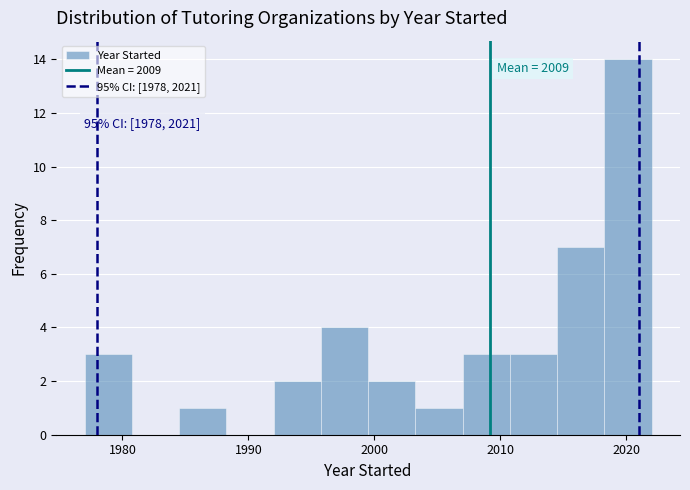

Around what value on the x-axis is the tallest bar? Give the approximate position of its centre, as read against the axis.

2020